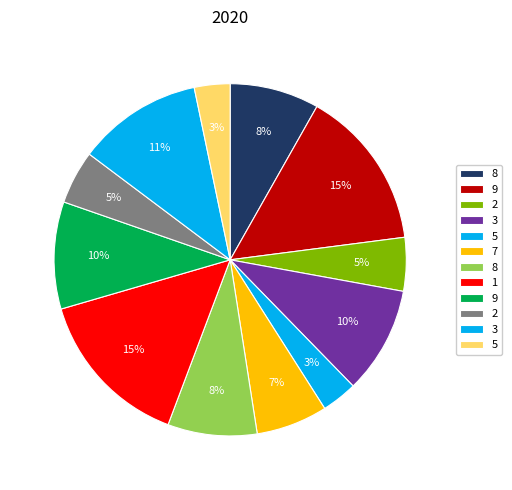

What is the smallest slice in the pie chart?

5